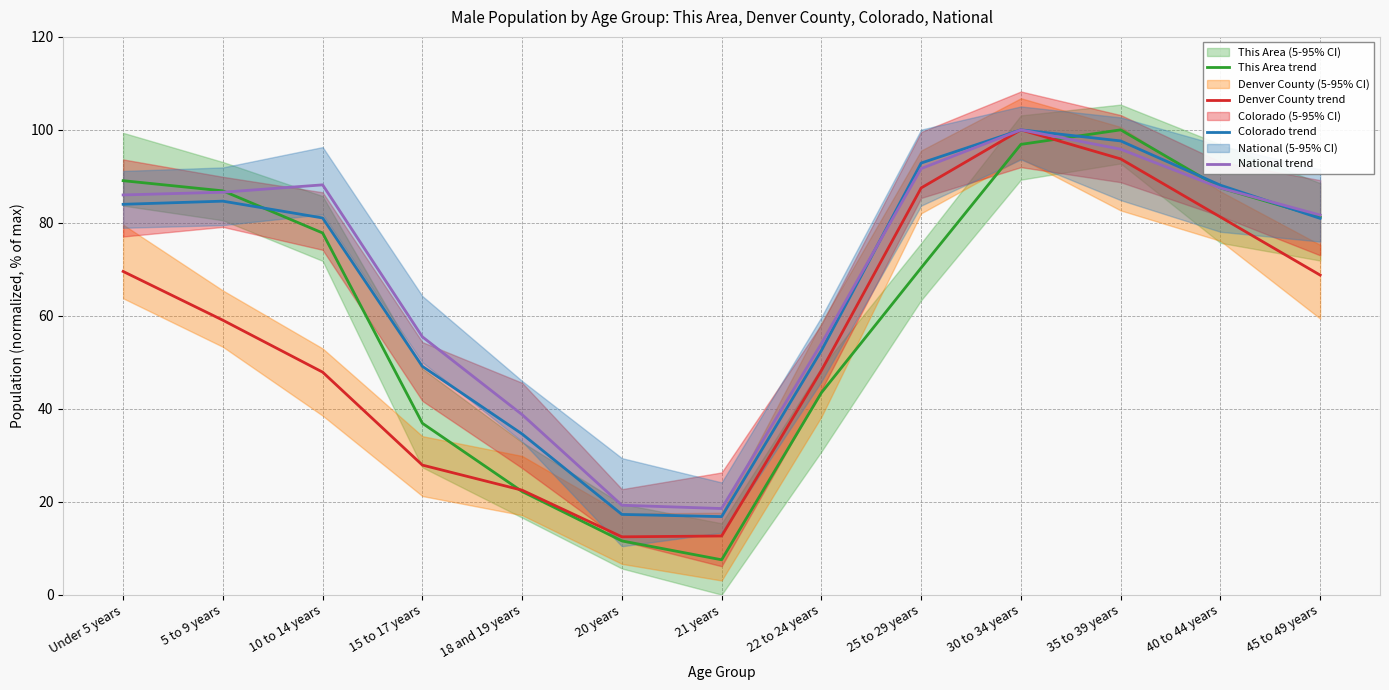

At which label does This Area trend first exceed 77?

Under 5 years